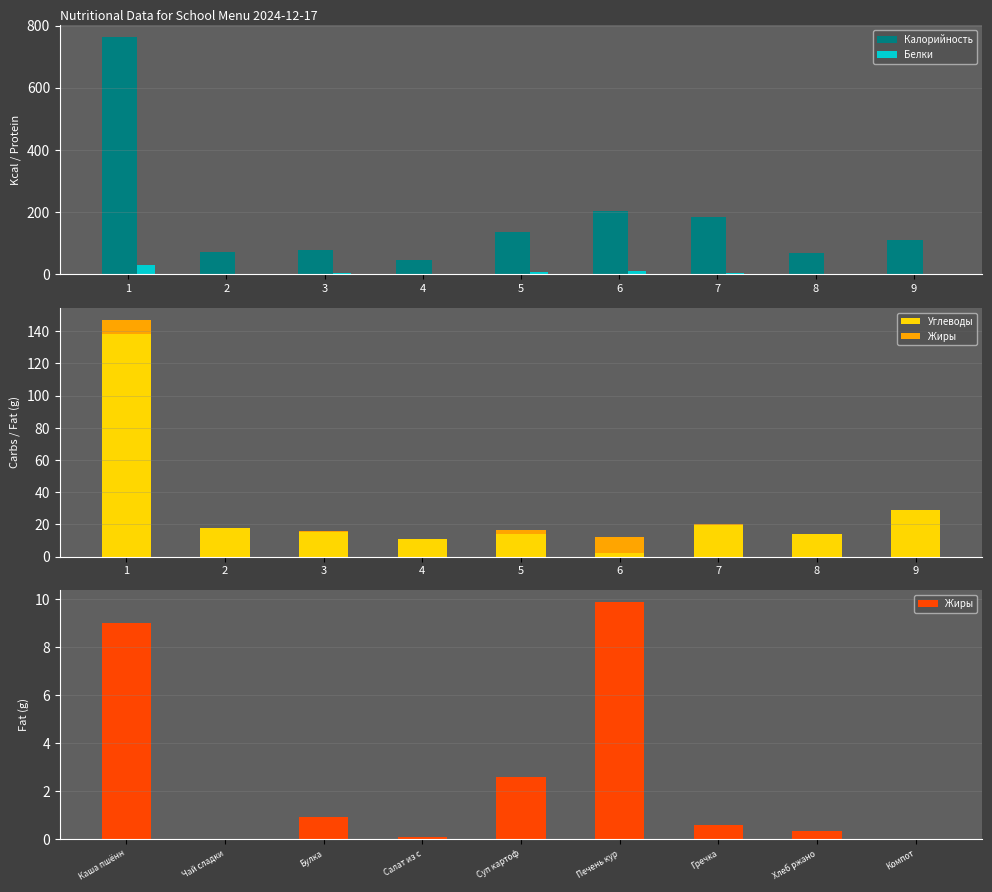

The value of Калорийность at 8 is 69.0. True or false?

True